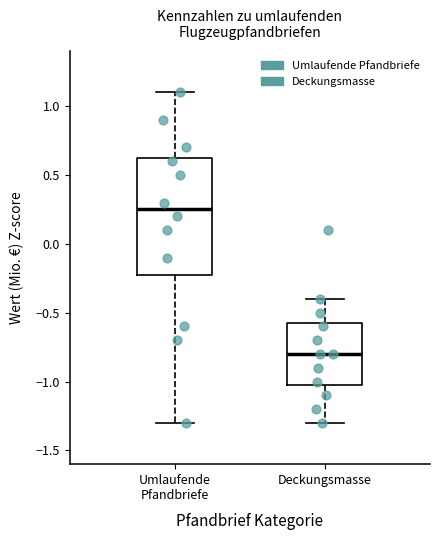

Which box's median line is the lowest?

Deckungsmasse